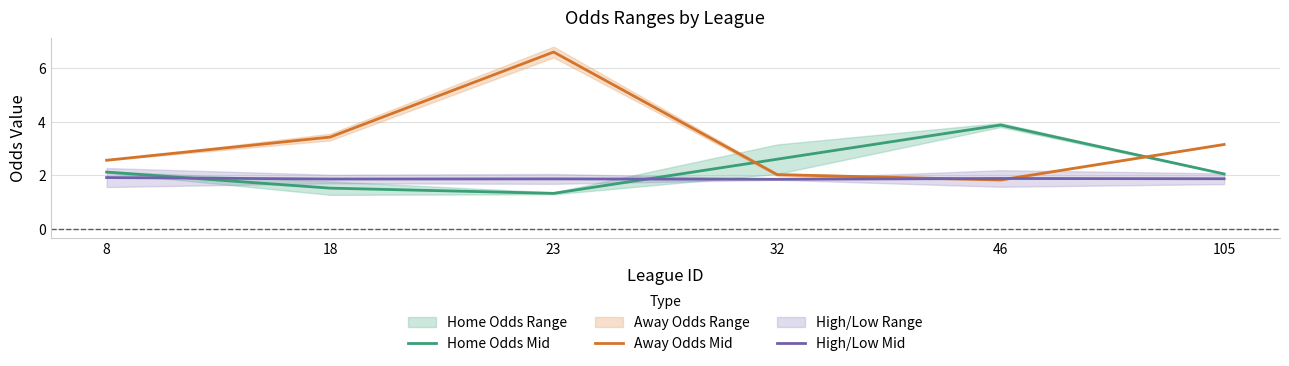

At how many categories does at least one series exceed 4?

1